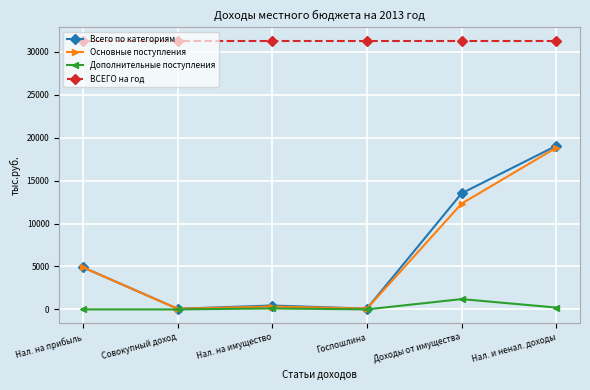

Where is Основные поступления nearest to the value 9456?

Доходы от имущества